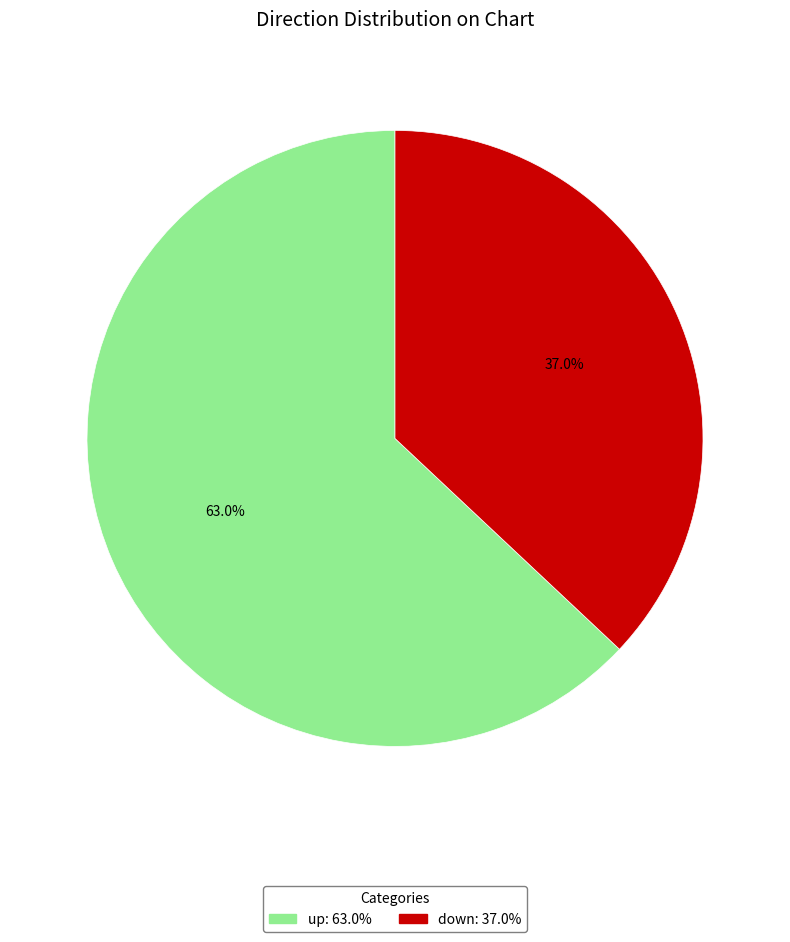

Between down and up, which is larger?

up